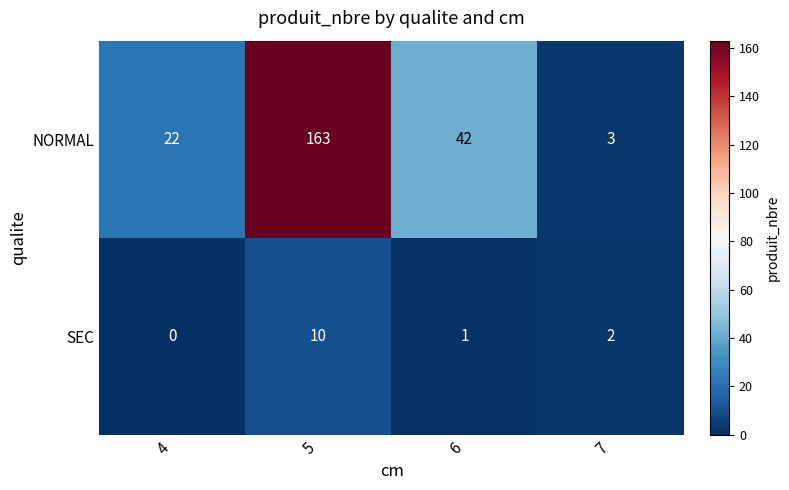

What is the average value of the NORMAL series?

58